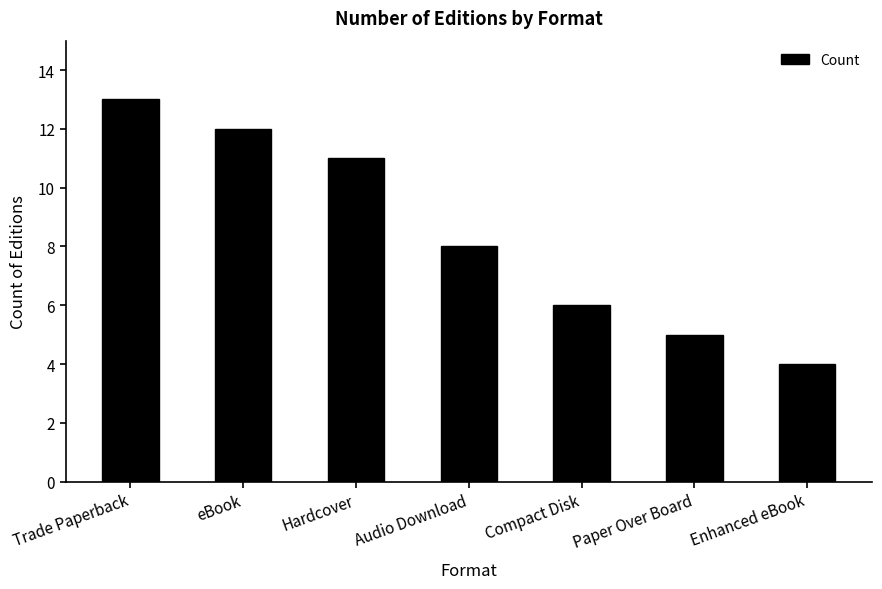

The chart shows a value of 2 at Audio Download. True or false?

False